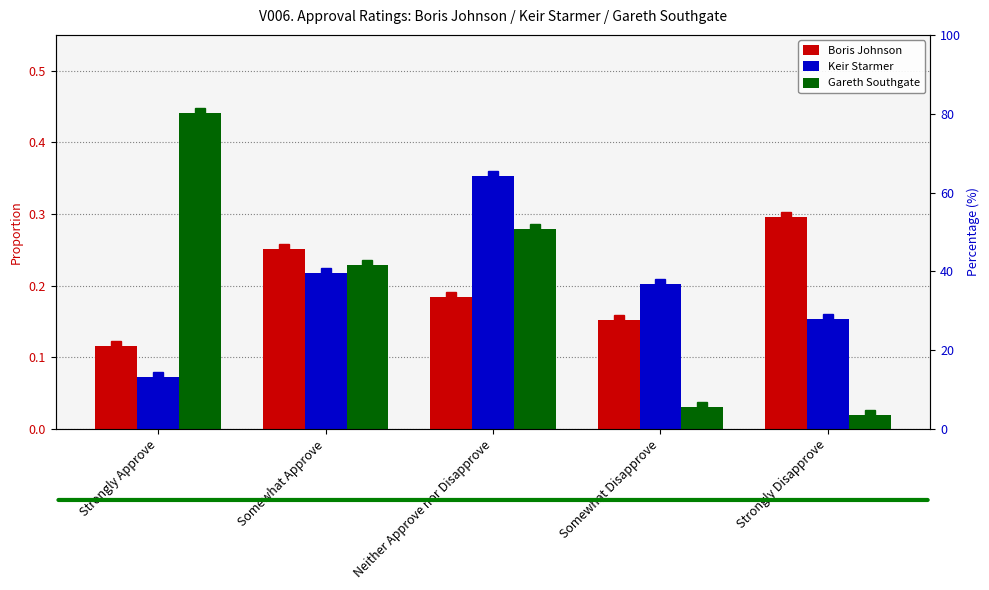

What is the approximate value of Gareth Southgate at Somewhat Approve?

0.2